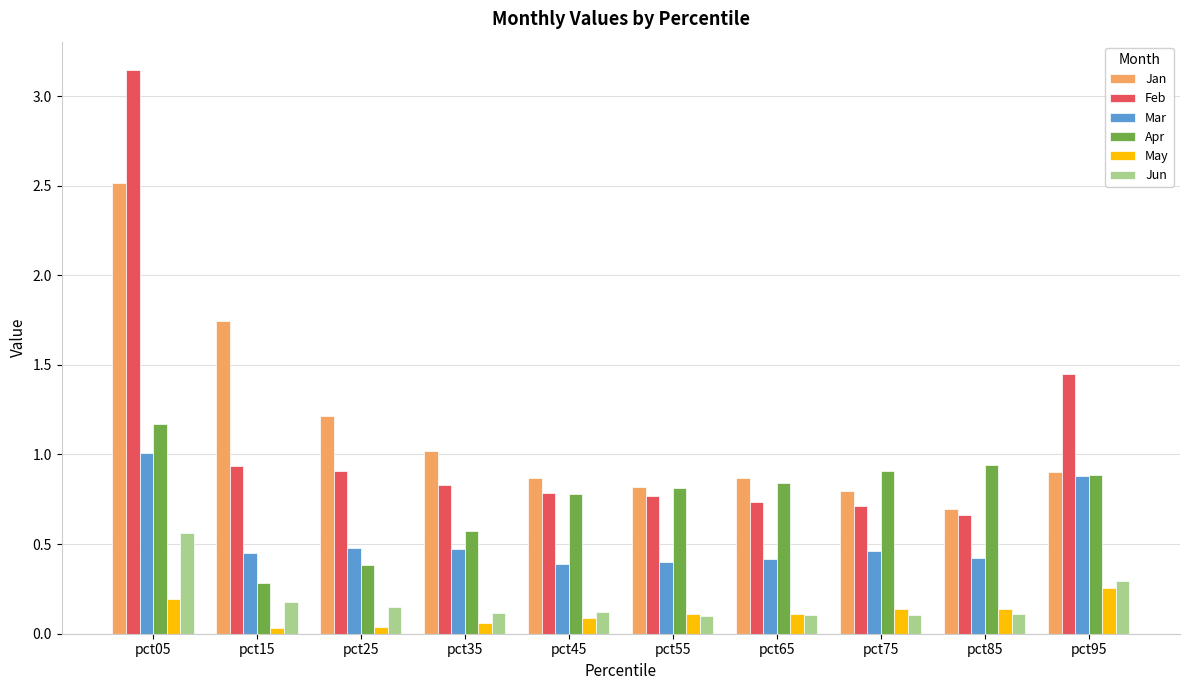

What are all the series names shown in the legend?

Jan, Feb, Mar, Apr, May, Jun